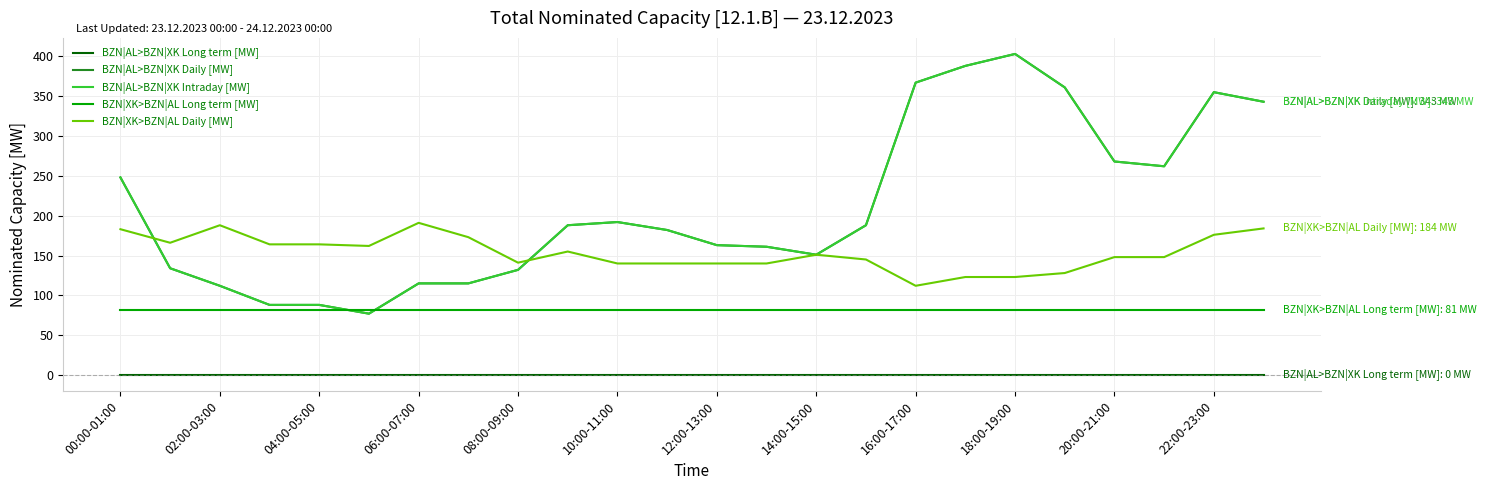

Reading left to right, what are all the values shown in this chart?

BZN|AL>BZN|XK Long term [MW]: 0	0	0	0	0	0	0	0	0	0	0	0	0	0	0	0	0	0	0	0	0	0	0	0
BZN|AL>BZN|XK Daily [MW]: 248	134	112	88	88	77	115	115	132	188	192	182	163	161	151	188	367	388	403	361	268	262	355	343
BZN|AL>BZN|XK Intraday [MW]: 248	134	112	88	88	77	115	115	132	188	192	182	163	161	151	188	367	388	403	361	268	262	355	343
BZN|XK>BZN|AL Long term [MW]: 81	81	81	81	81	81	81	81	81	81	81	81	81	81	81	81	81	81	81	81	81	81	81	81
BZN|XK>BZN|AL Daily [MW]: 183	166	188	164	164	162	191	173	141	155	140	140	140	140	151	145	112	123	123	128	148	148	176	184